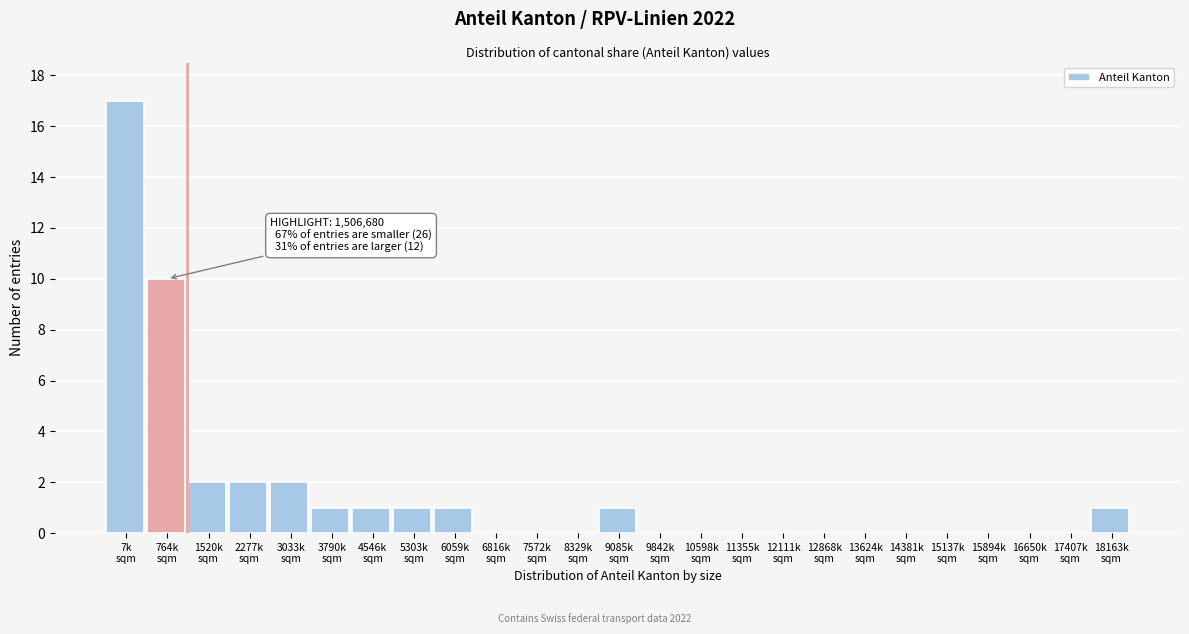

What is the greatest value displayed?

17